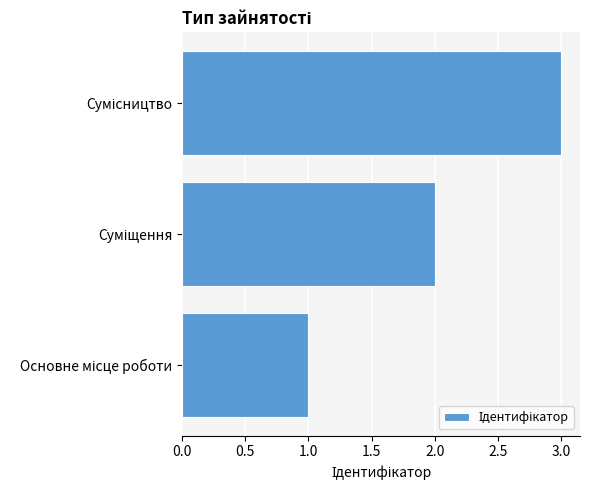

What is the greatest value displayed?

3